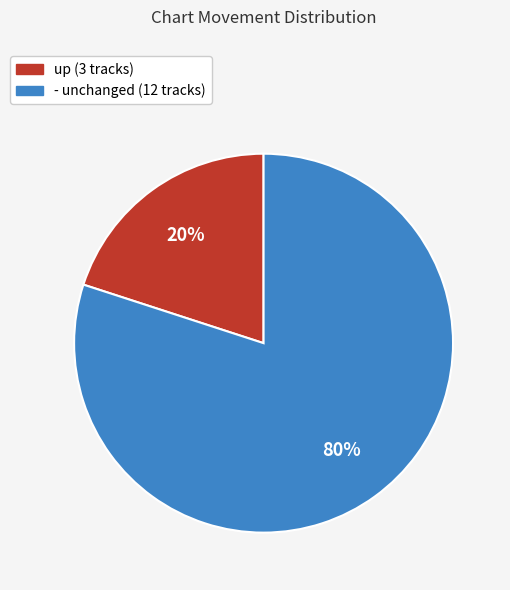

To the nearest percent, what is the difference between the largest and smallest slice percentages?

60%